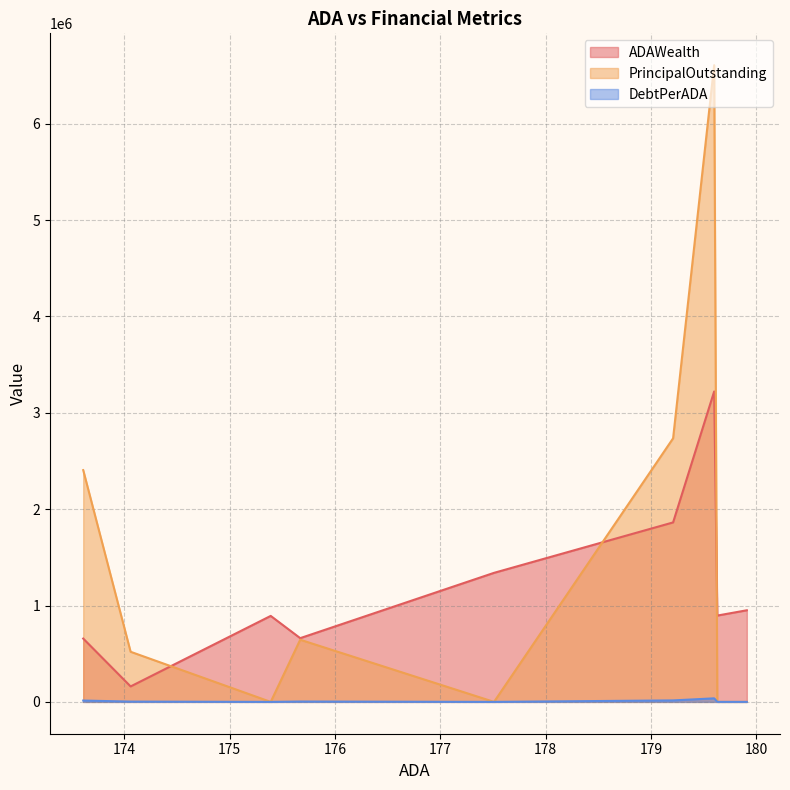

Is the value of DebtPerADA at Rochelle ISD greater than the value of ADAWealth at Evant ISD?

No